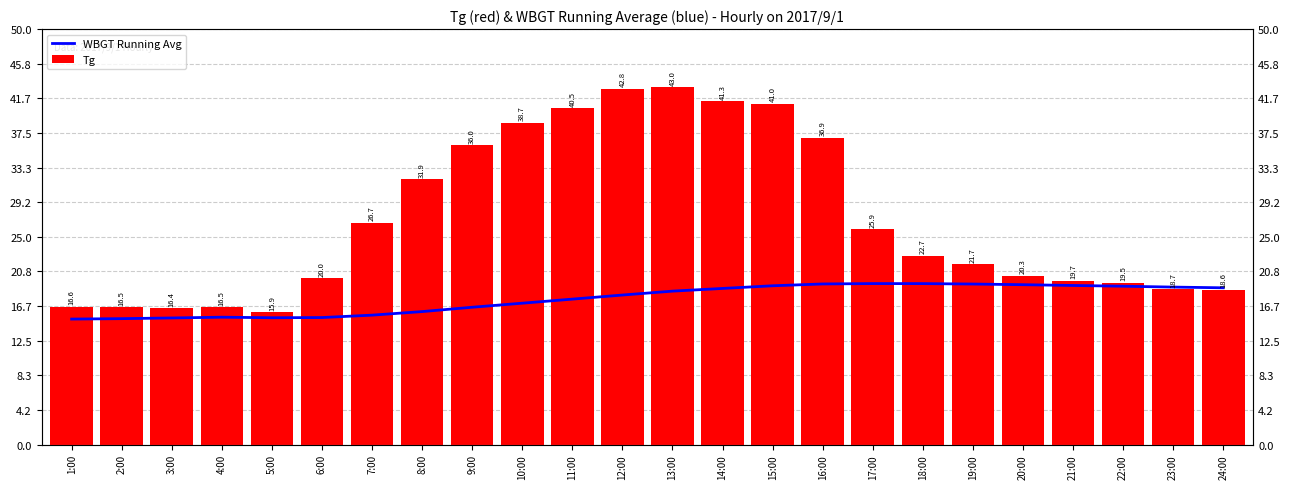

Between 1:00 and 18:00, which is larger?

18:00